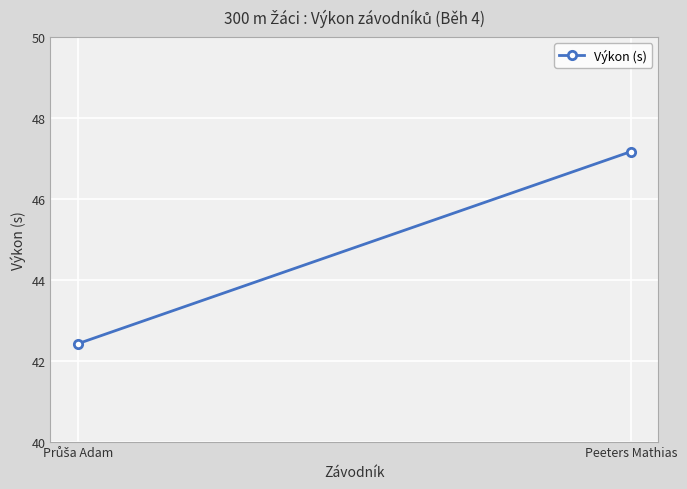

What is the sum of the values at Průša Adam and Peeters Mathias?

89.6